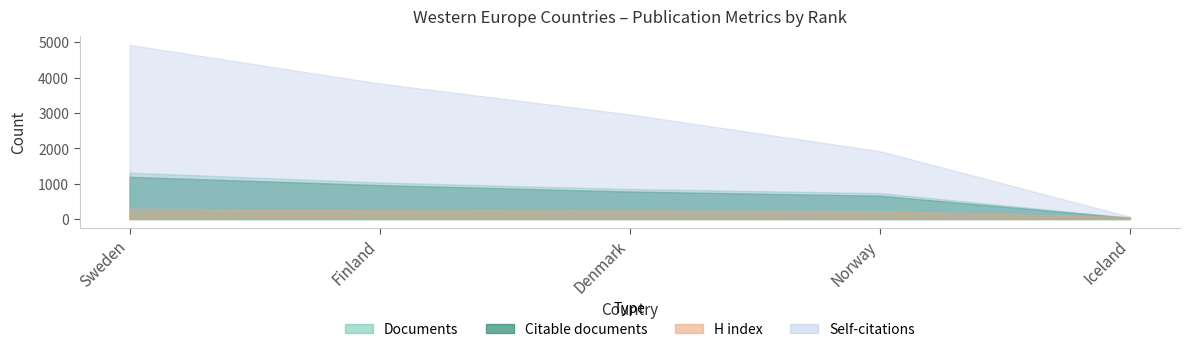

What is the difference between the maximum and minimum values in the Self-citations series?

4861